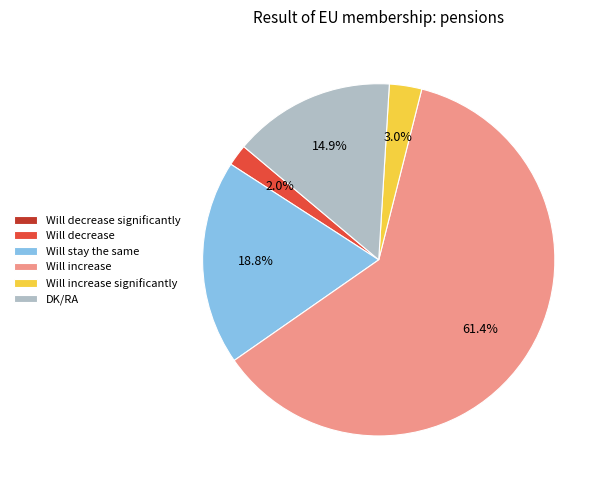

Is the sum of Will increase significantly and Will stay the same greater than half?

No